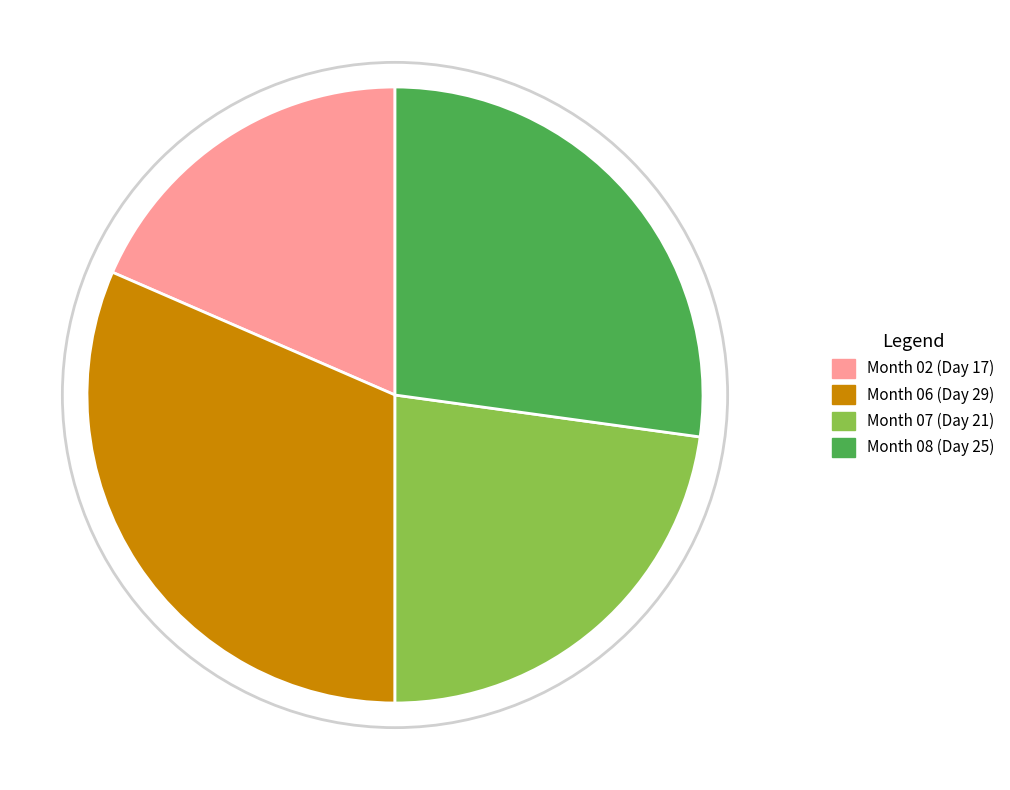

Is there any slice that represents more than half of the pie?

No